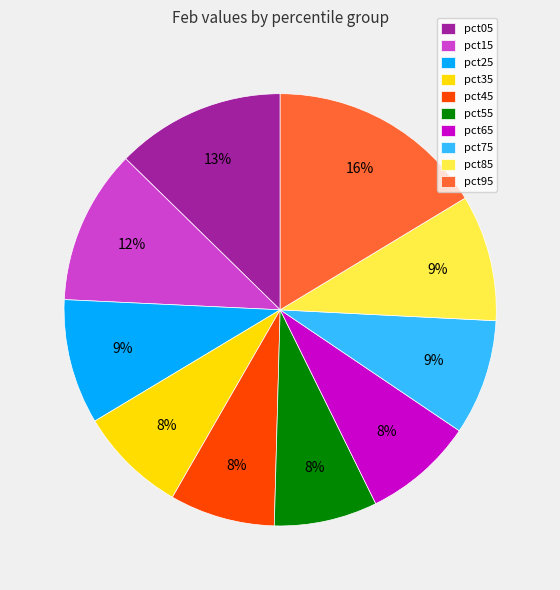

Is pct45 the majority of the pie?

No